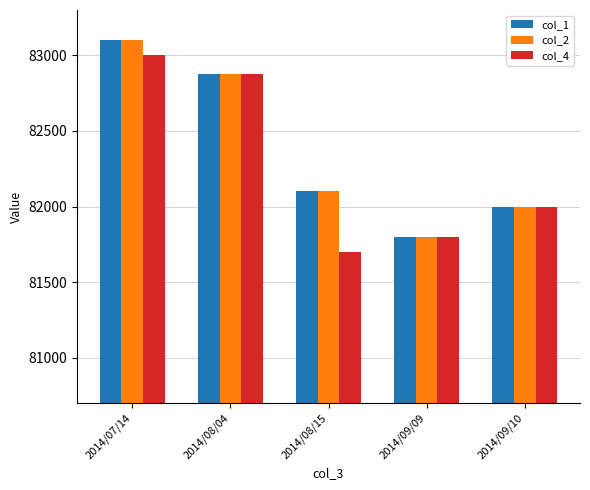

Are the bars horizontal?

No